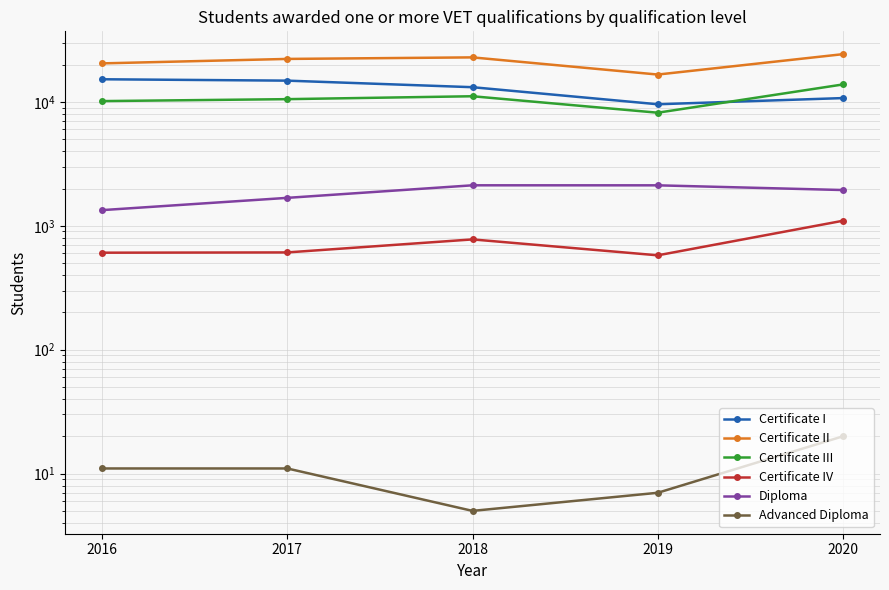

Between 2019 and 2018, which is larger?

2018